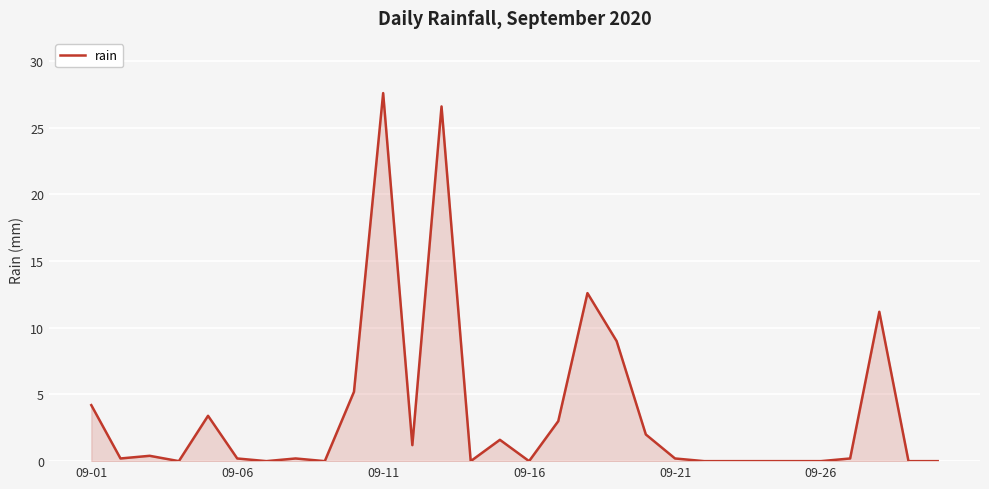

Reading left to right, what are all the values shown in this chart?

4.2	0.2	0.4	0.0	3.4	0.2	0.0	0.2	0.0	5.2	27.6	1.2	26.6	0.0	1.6	0.0	3.0	12.6	9.0	2.0	0.2	0.0	0.0	0.0	0.0	0.0	0.2	11.2	0.0	0.0